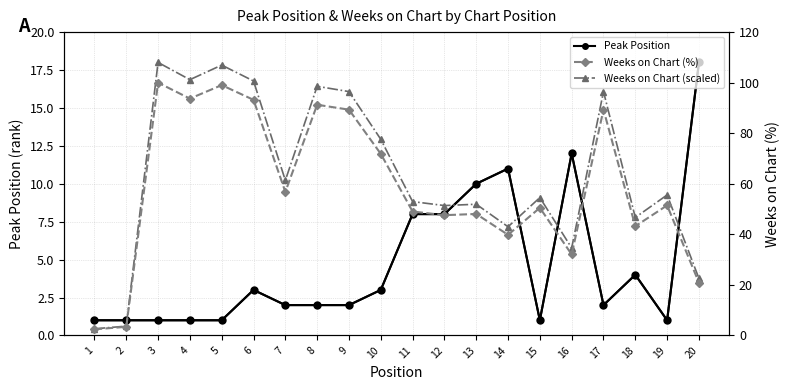

What is the greatest value displayed?

100.0